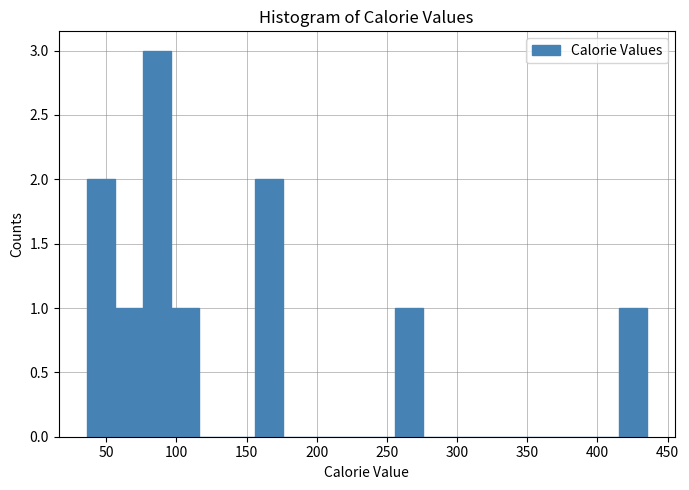

Around what value on the x-axis is the tallest bar? Give the approximate position of its centre, as read against the axis.

85